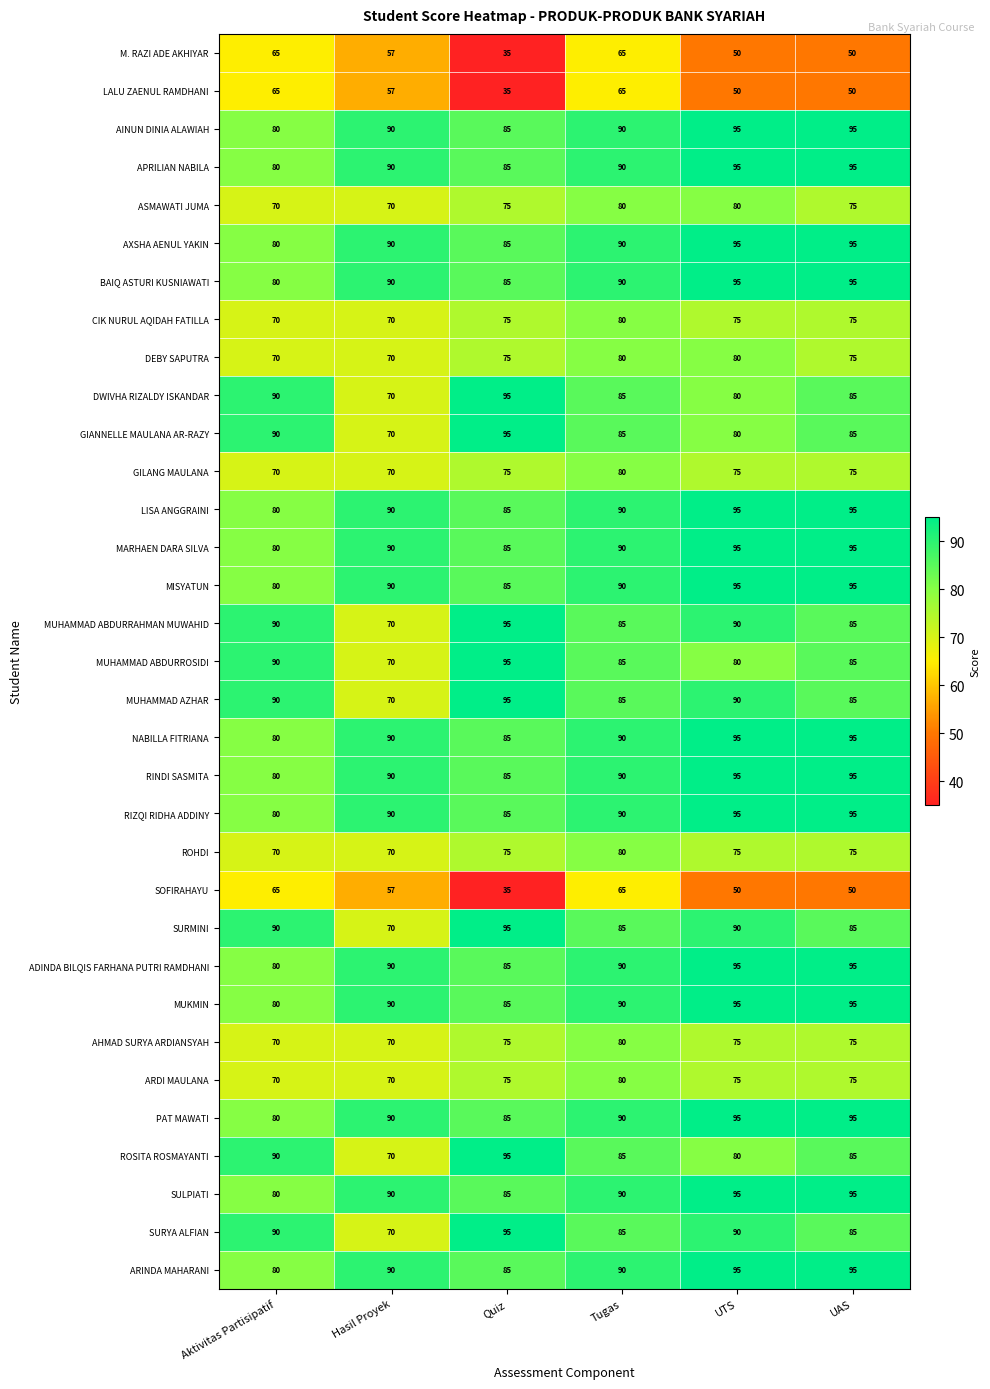

At which category is the sum across all series the highest?

UTS